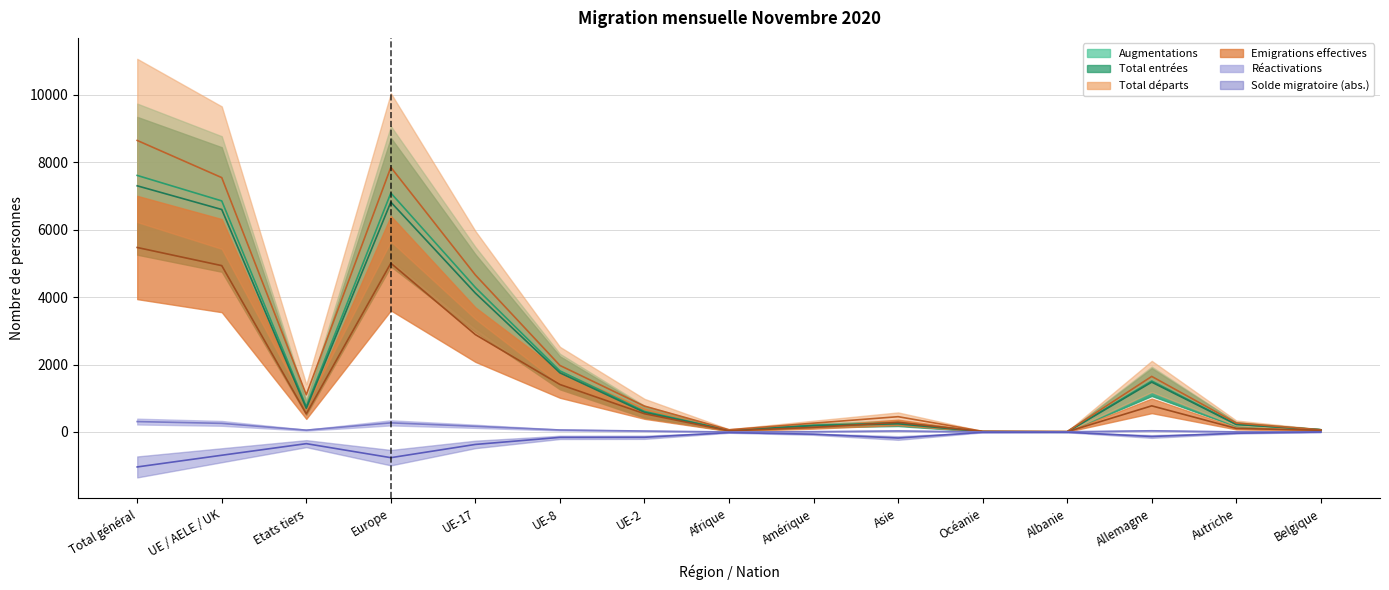

How many data points does each series have?

15